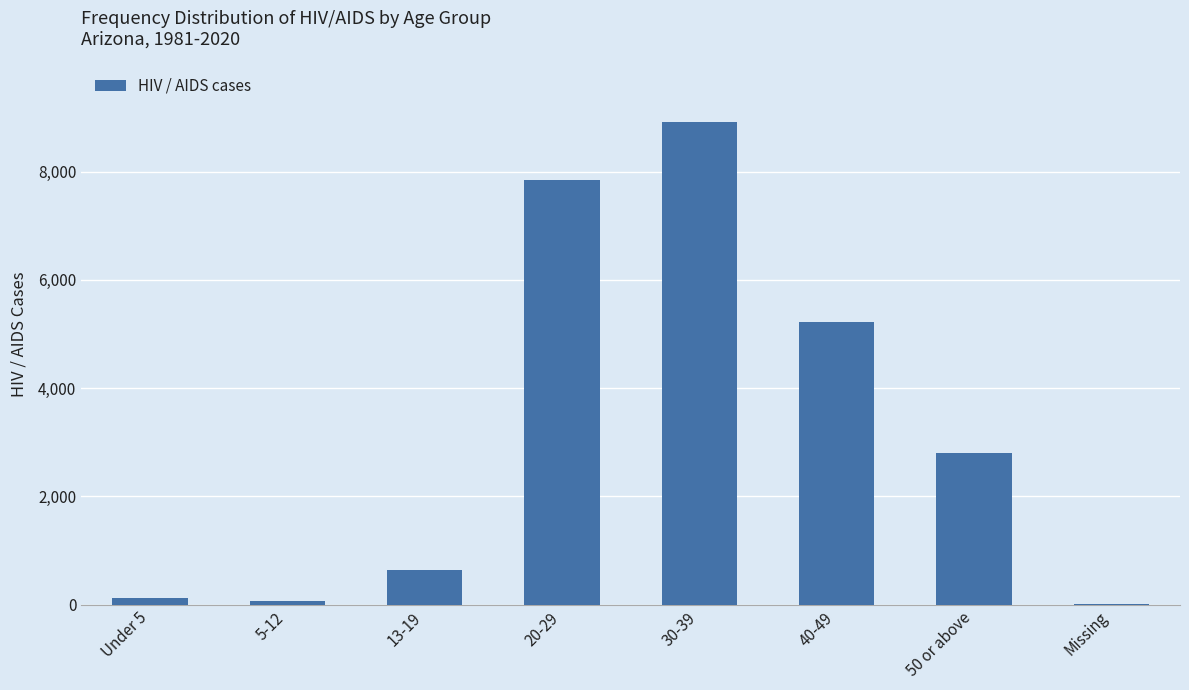

What is the difference between the values at 40-49 and 13-19?

4590